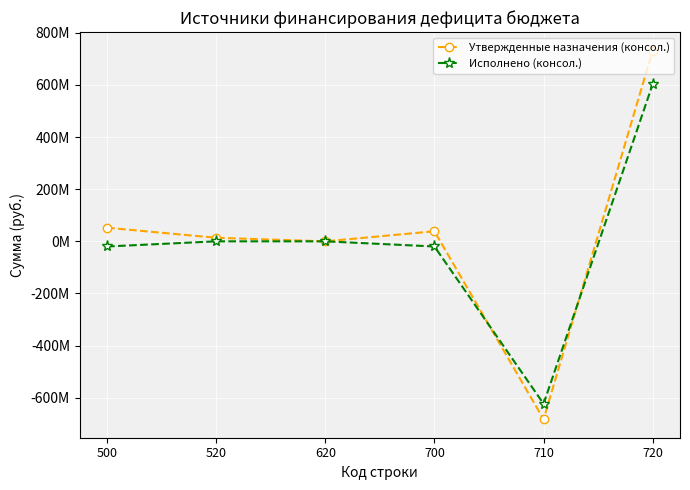

Which series has the largest total across all categories?

Утвержденные назначения (консол.)